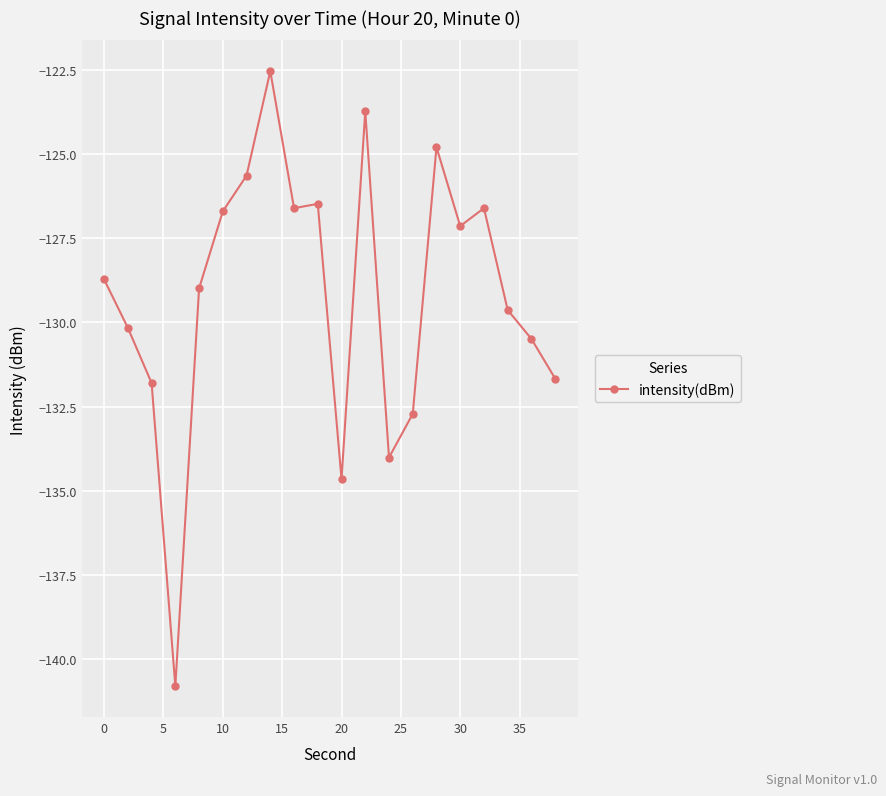

What is the sum of all values?

-2583.9